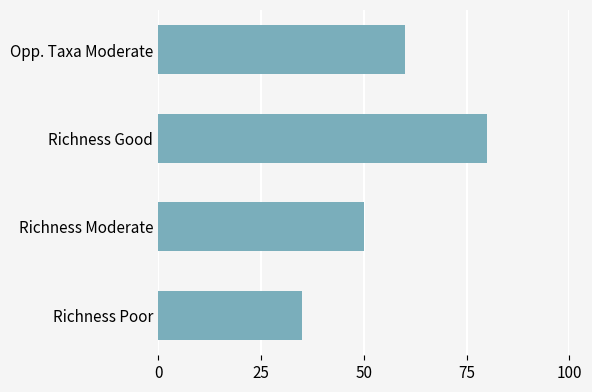

Does the chart contain any negative values?

No